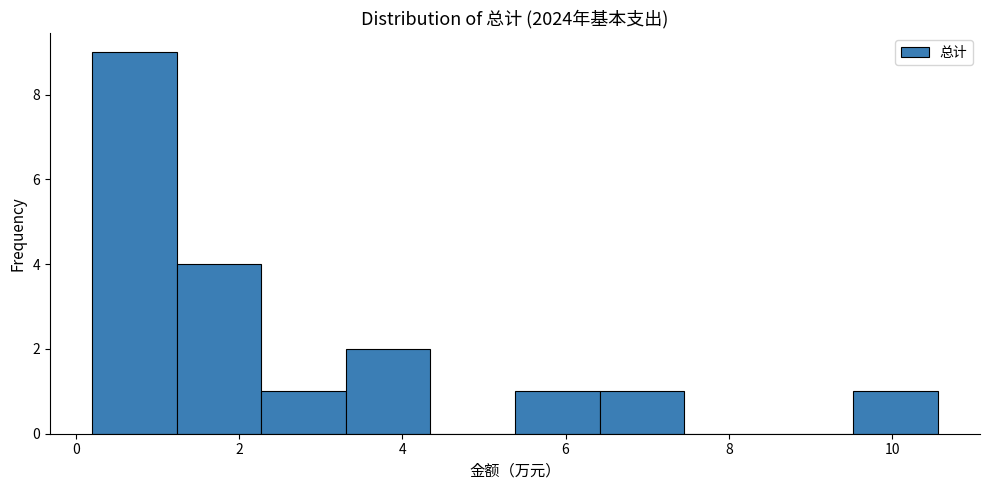

How tall is the bar that spans 5.4 to 6.4 on the x-axis? Neither the bar edges nor the heights are printed on the chart, so give them approximately, as read against the axes.

1